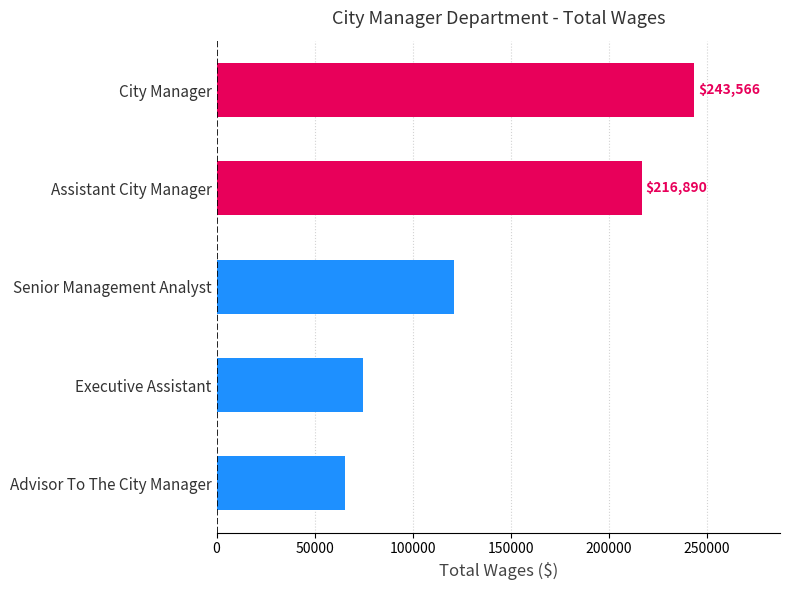

List the labels in order of value, smallest first.

Advisor To The City Manager, Executive Assistant, Senior Management Analyst, Assistant City Manager, City Manager